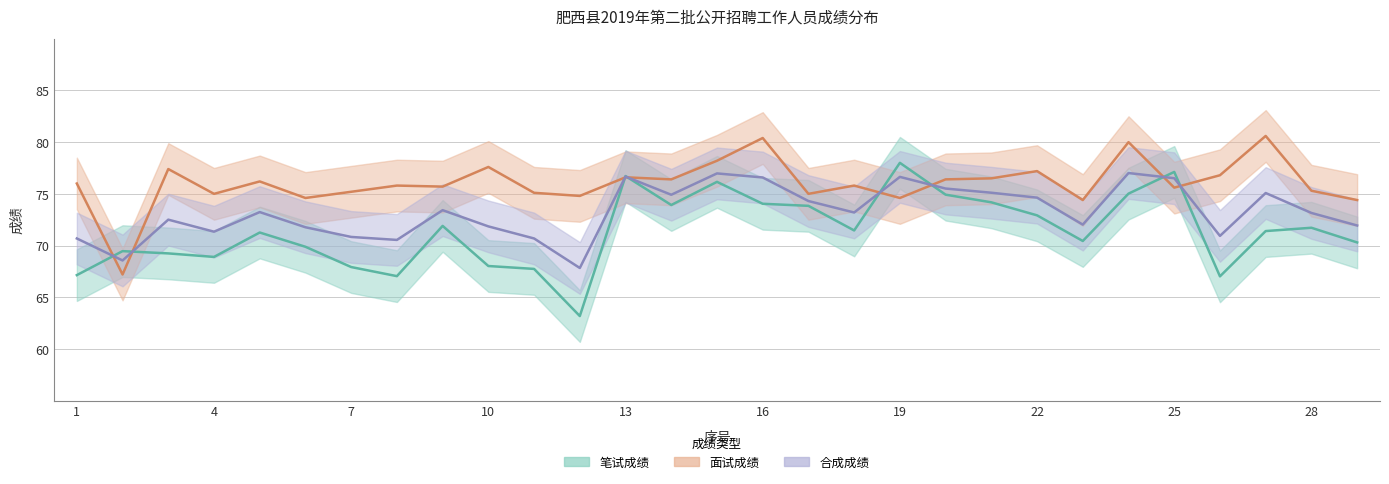

Is it true that 合成成绩 equals 68.6 at 2?

True